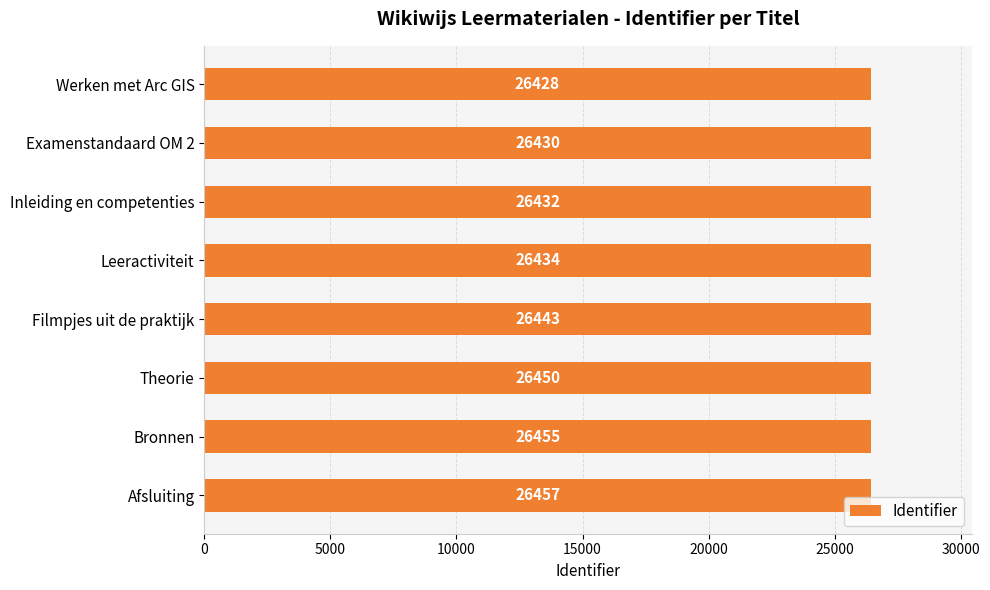

Reading right to left, list all the values displayed in this chart.

26457	26455	26450	26443	26434	26432	26430	26428